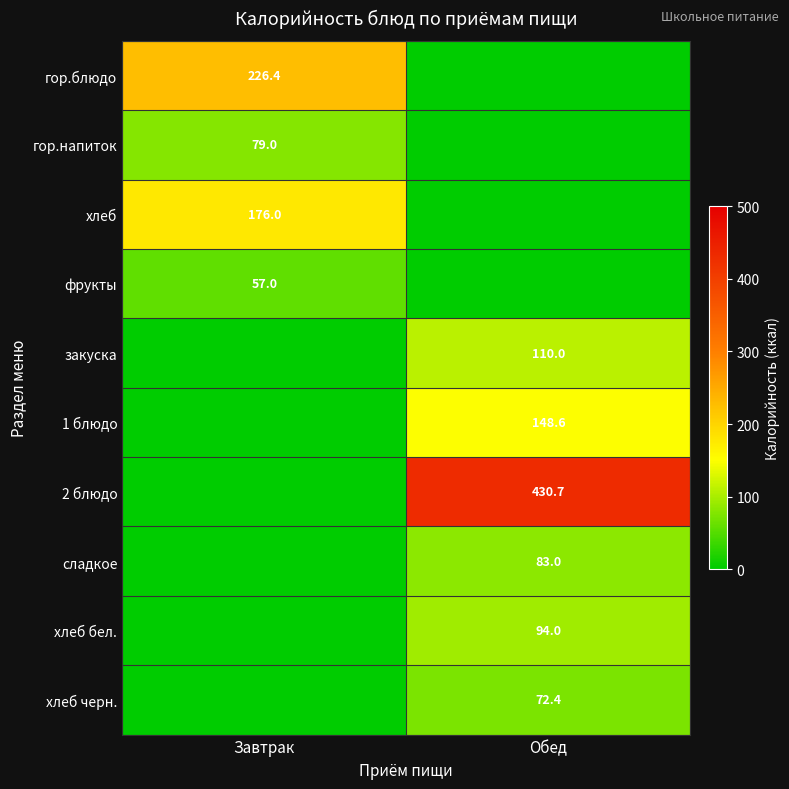

Between Обед and Завтрак, which is larger?

Завтрак